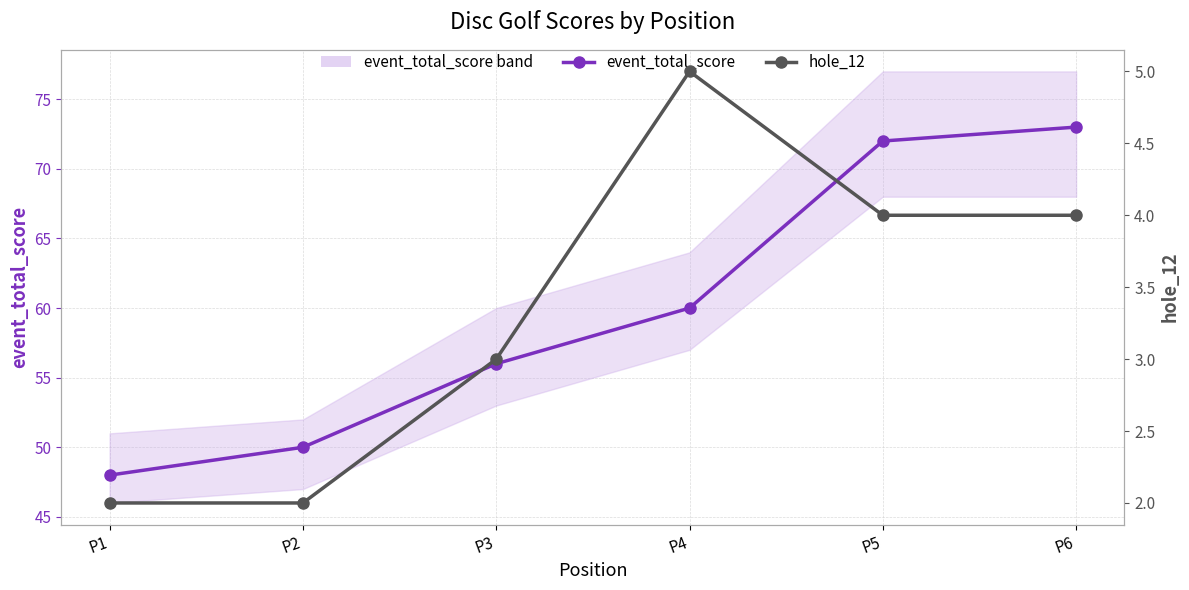

What is the spread (max minus min) of values at P6?

69